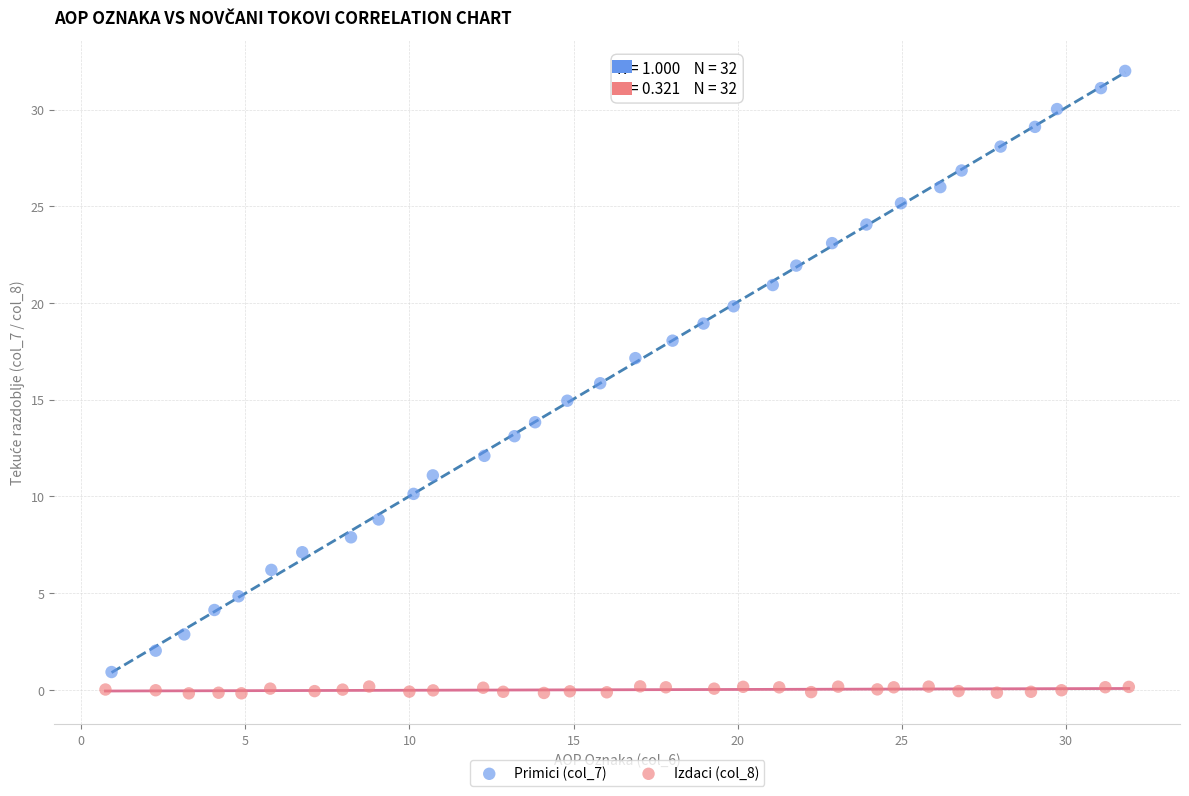

Which series reaches the minimum Y coordinate?

Izdaci (col_8)